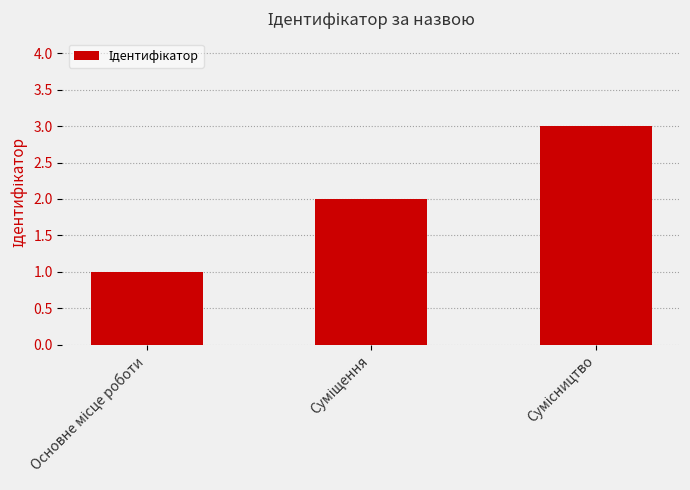

What is the maximum value shown in the chart?

3